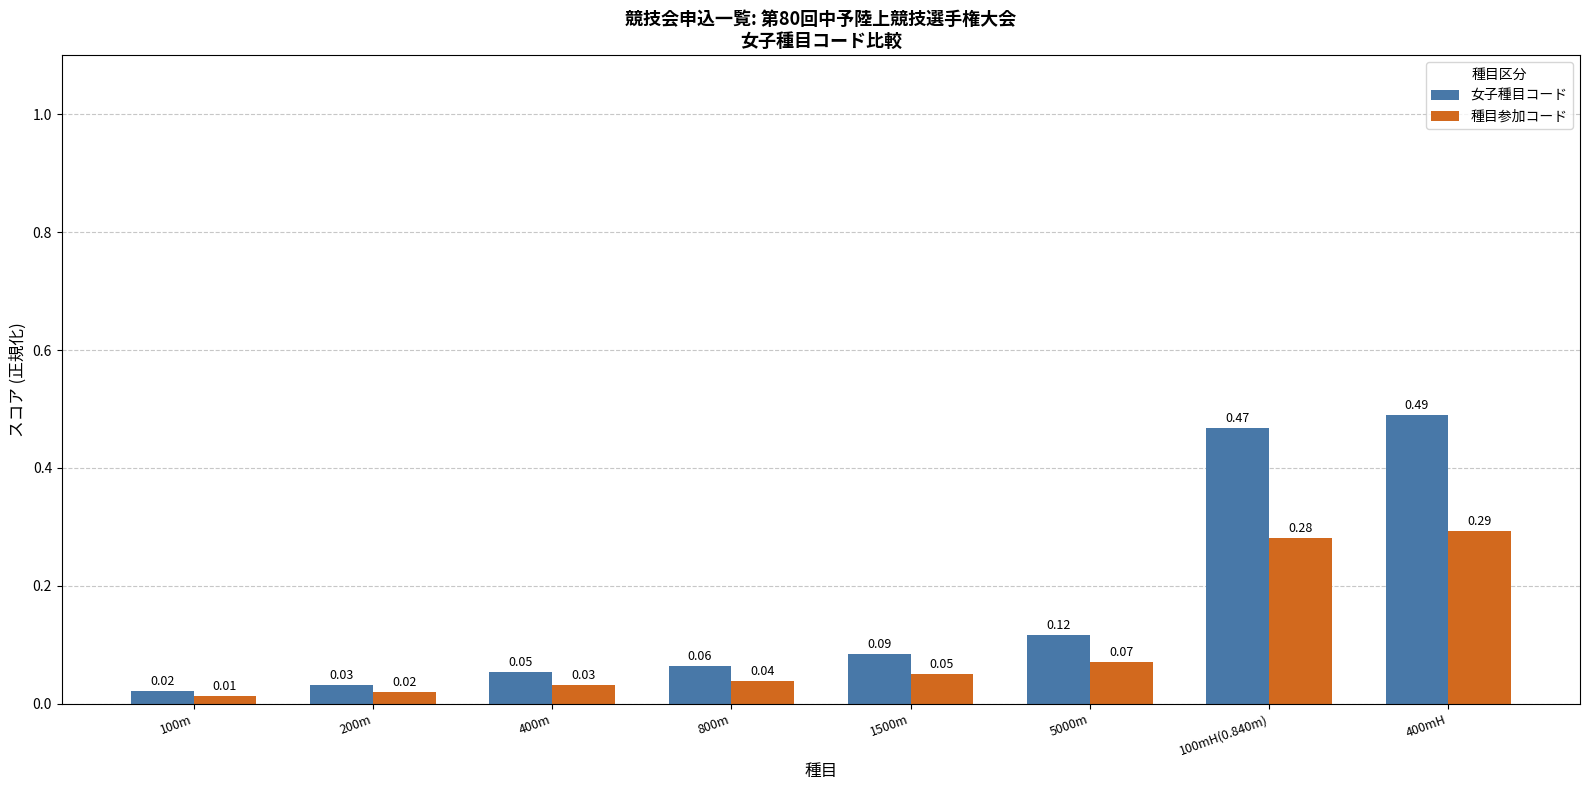

At how many categories does at least one series exceed 0?

8